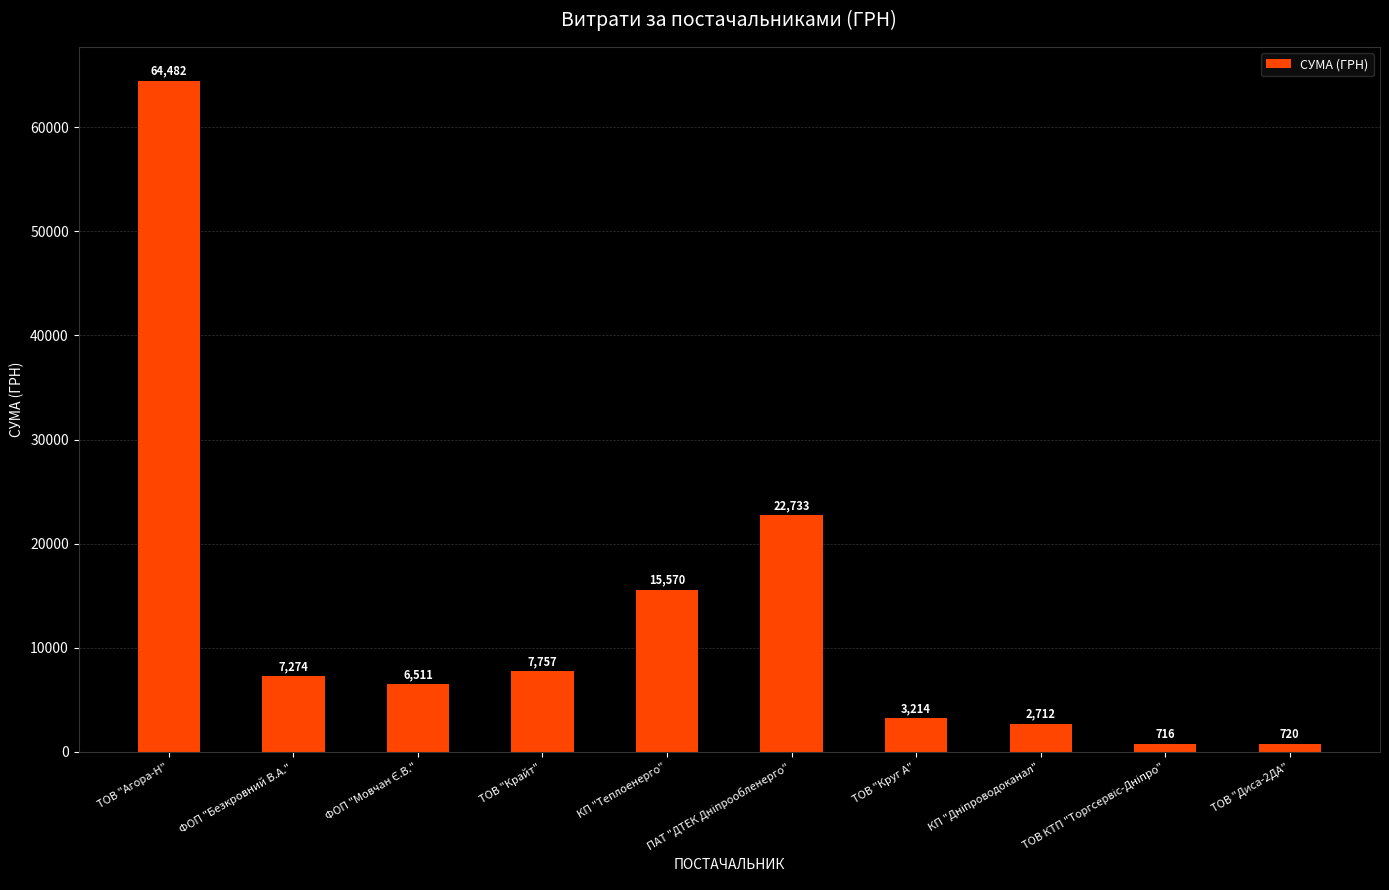

Which has a higher value, ТОВ "Агора-Н" or ФОП "Безкровний В.А."?

ТОВ "Агора-Н"